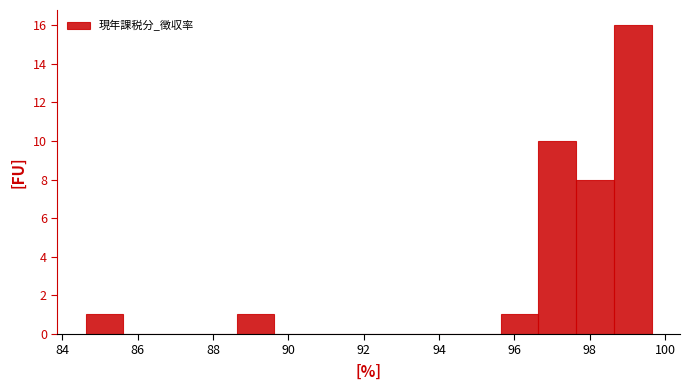

Reading left to right, list every bar in this chart as the range it spans on the x-axis followed by its height. Neither the bar edges nor the heights are printed on the chart, so give them approximately, as read against the axes.

84.6 to 85.6: 1
85.6 to 86.6: 0
86.6 to 87.6: 0
87.6 to 88.6: 0
88.6 to 89.6: 1
89.6 to 90.6: 0
90.6 to 91.6: 0
91.6 to 92.6: 0
92.6 to 93.6: 0
93.6 to 94.6: 0
94.6 to 95.6: 0
95.6 to 96.6: 1
96.6 to 97.6: 10
97.6 to 98.6: 8
98.6 to 99.6: 16